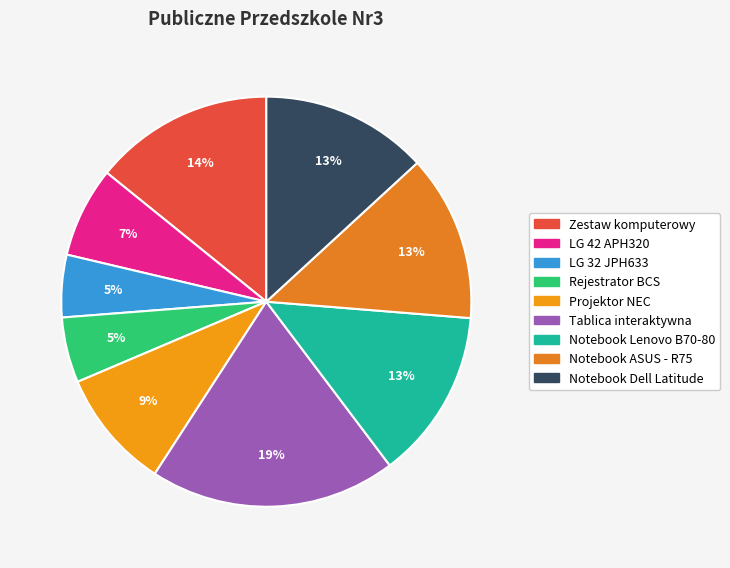

How many slices are in this pie chart?

9